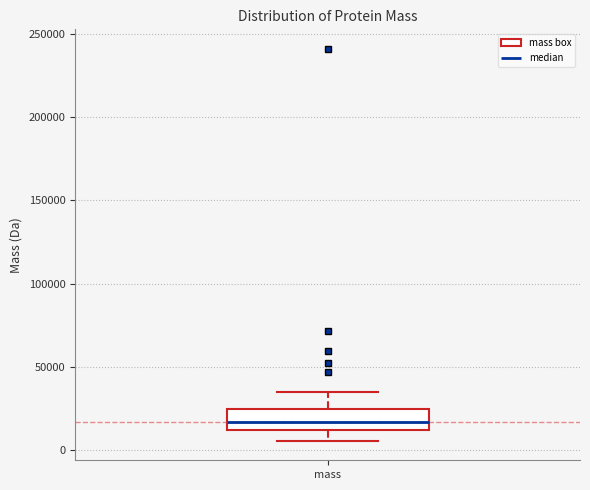

Read this box plot against the y-axis: the position of the median line, the range covered by the box, and the ends of both whiskers. The values are not printed on the chart, so give them approximately, as read against the axis.

median 15000, box 10000 to 25000, whiskers 5000 to 35000